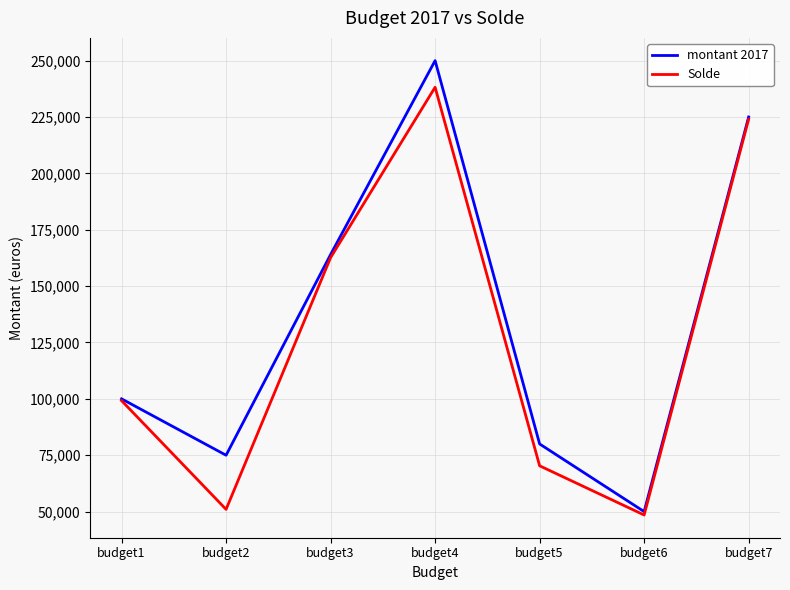

Which series has the largest range (max minus min)?

montant 2017